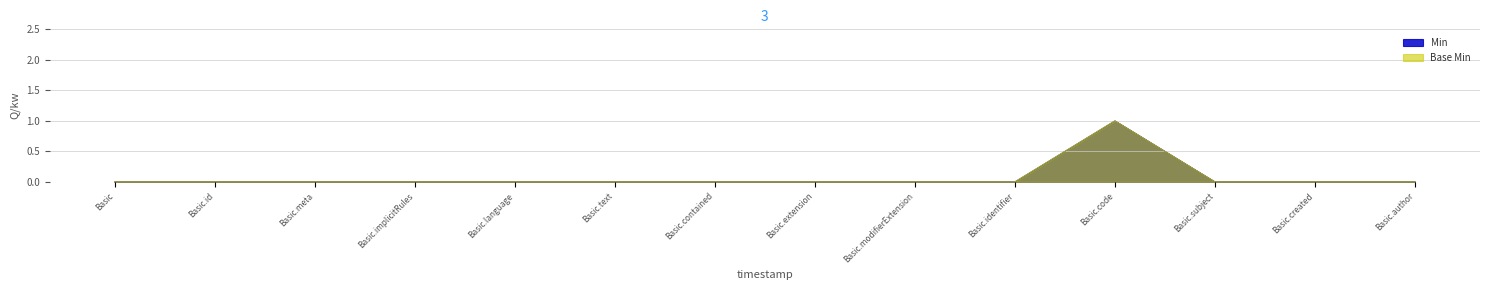

Which series has the widest spread of values?

Min